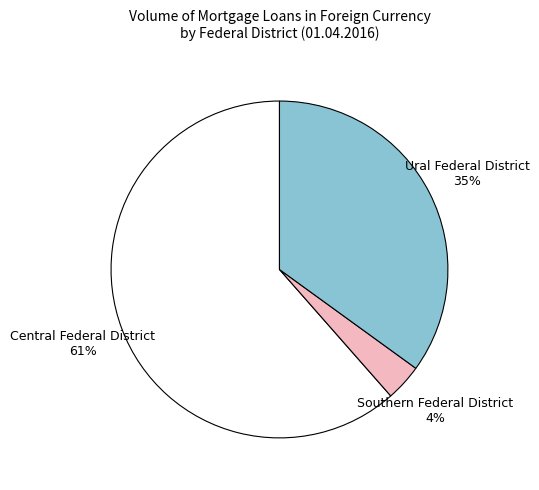

Between Southern Federal District and Central Federal District, which is larger?

Central Federal District